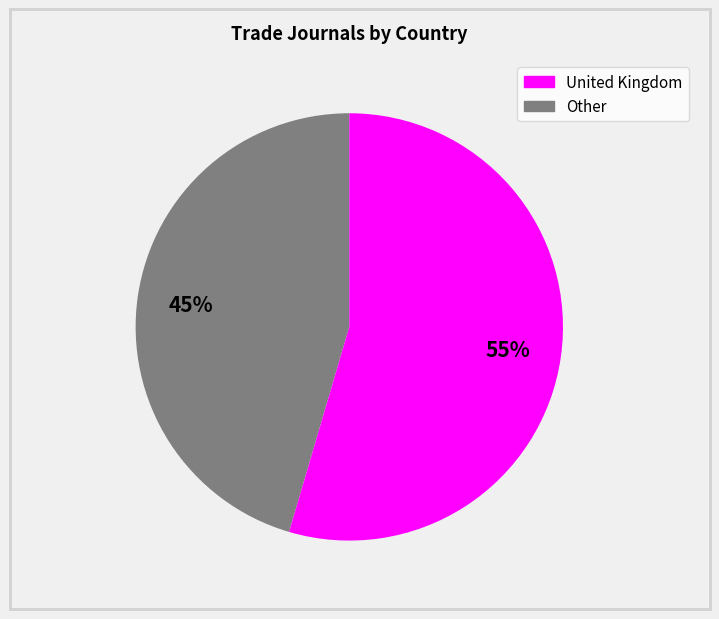

Which category accounts for the majority?

Other